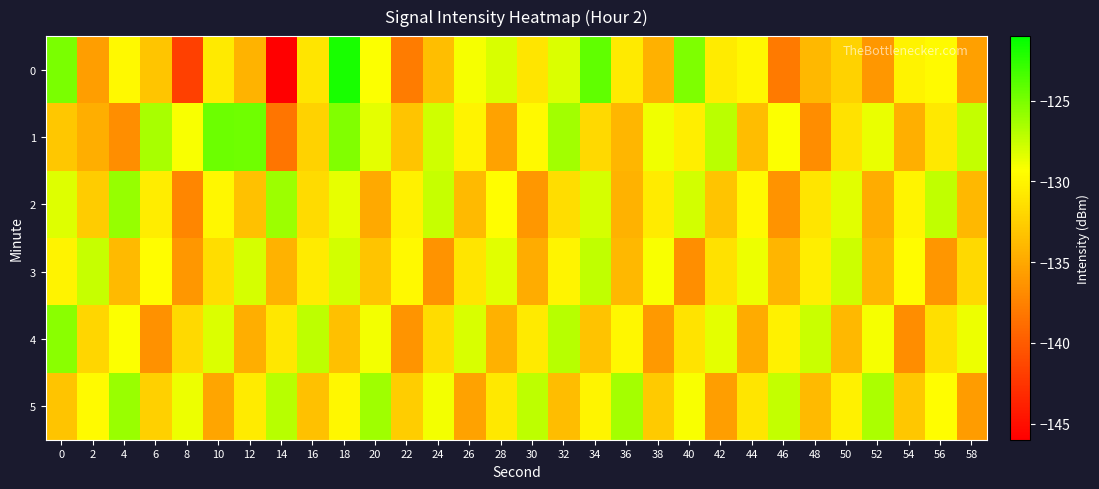

Which series has the largest total across all categories?

1